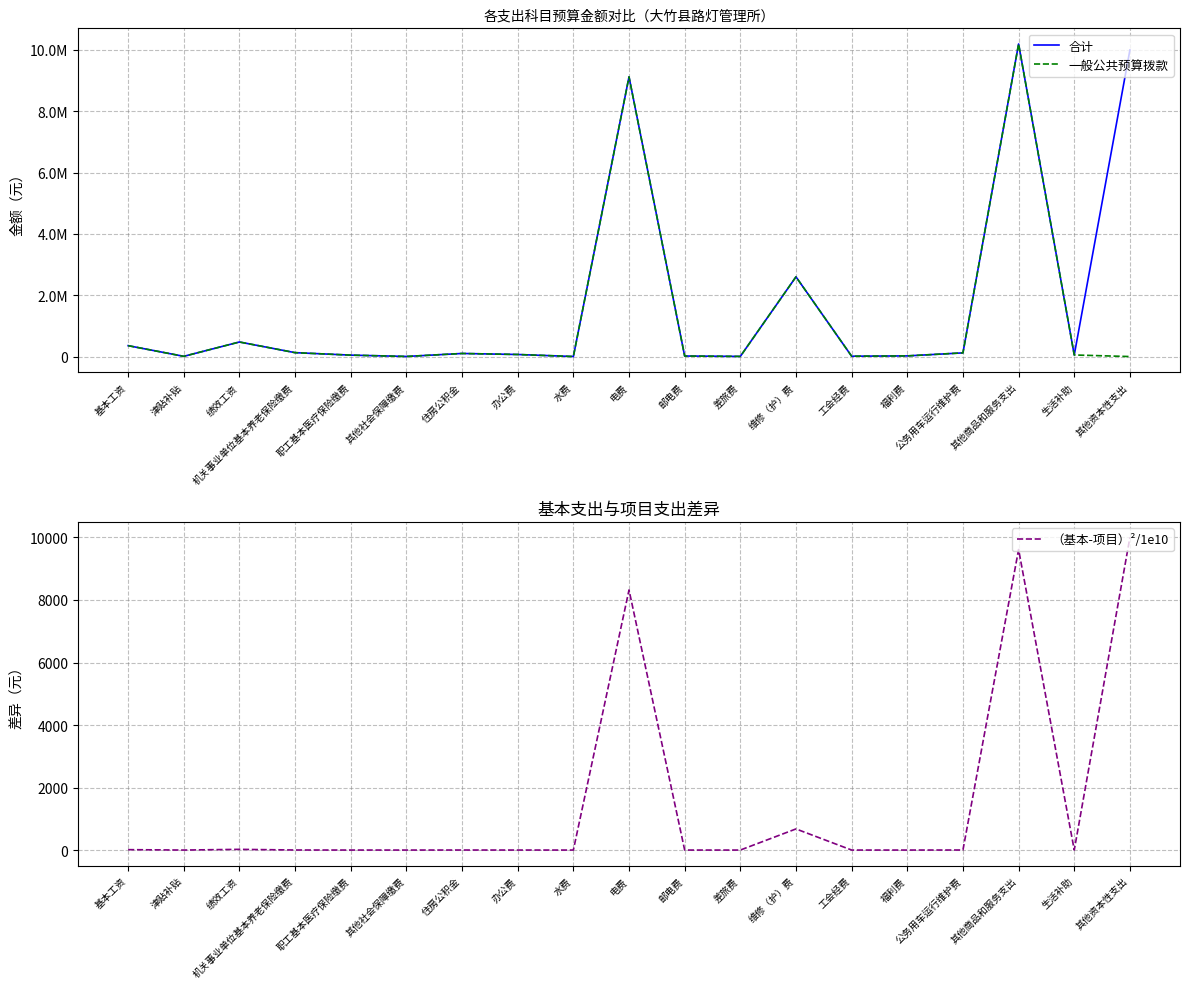

Is it true that 一般公共预算拨款 equals 1285114.1 at 维修（护）费?

False